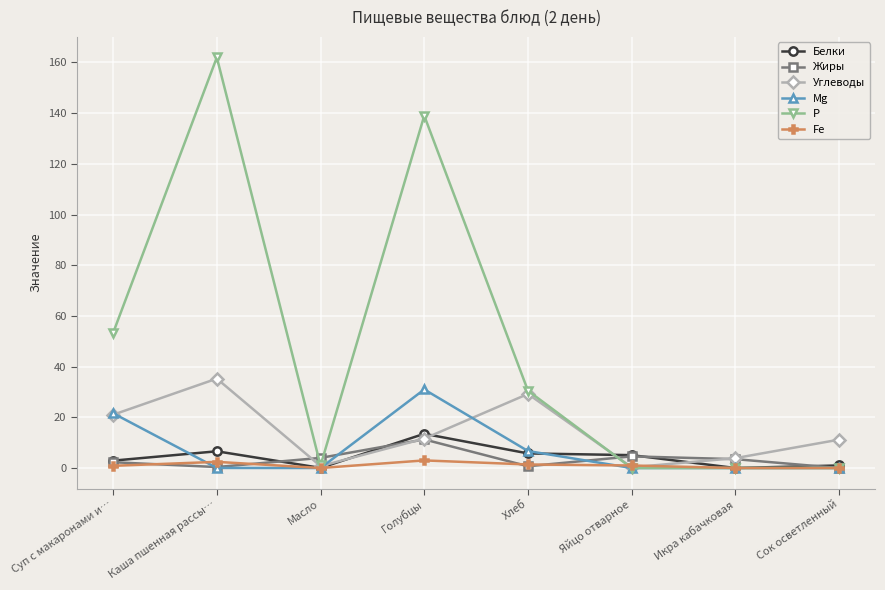

Which series has the largest range (max minus min)?

Р